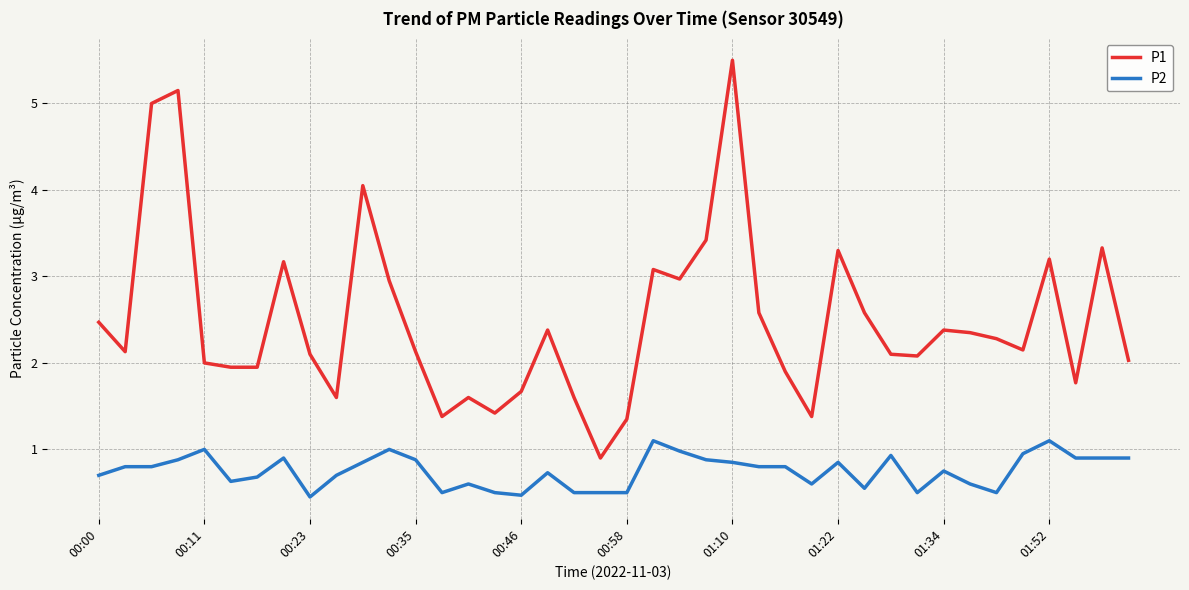

What is the greatest value displayed?

5.5